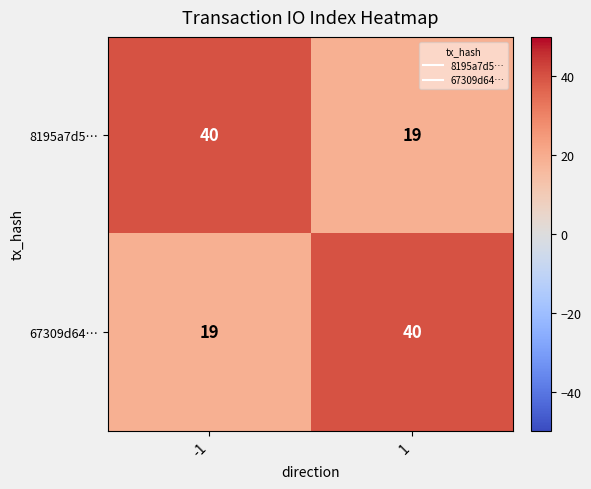

What is the difference between the 8195a7d5… values at 1 and -1?

21